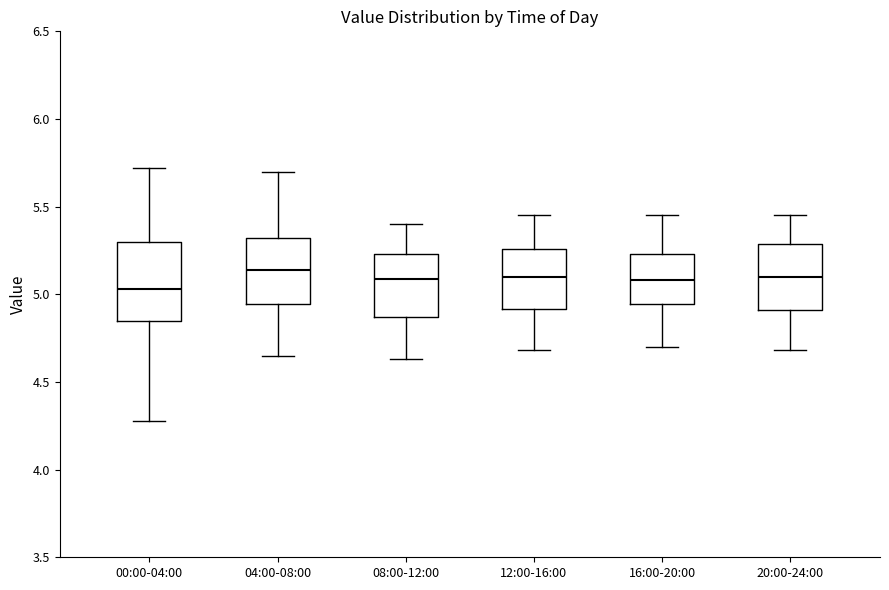

Where is the lower edge of the box for 12:00-16:00 on the y-axis? The values are not printed on the chart, so give them approximately, as read against the axis.

4.90